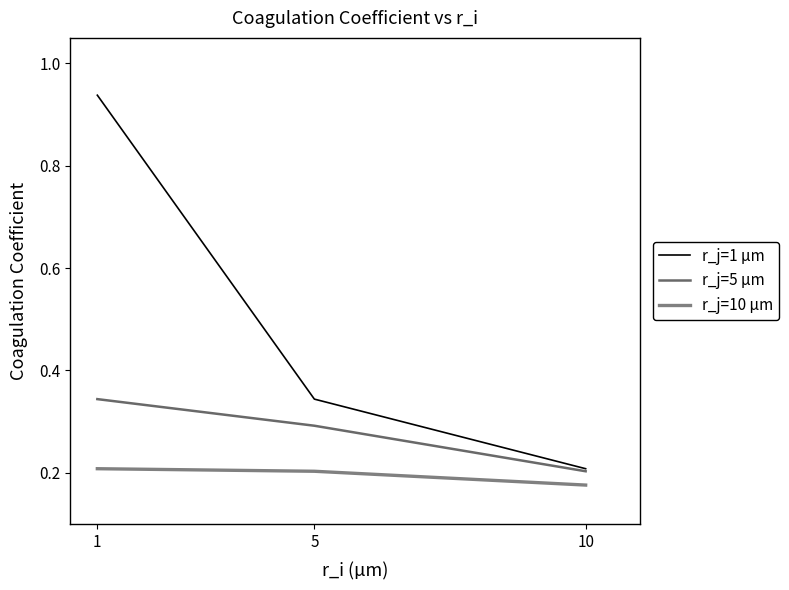

Is this an area chart (filled region under the line)?

No